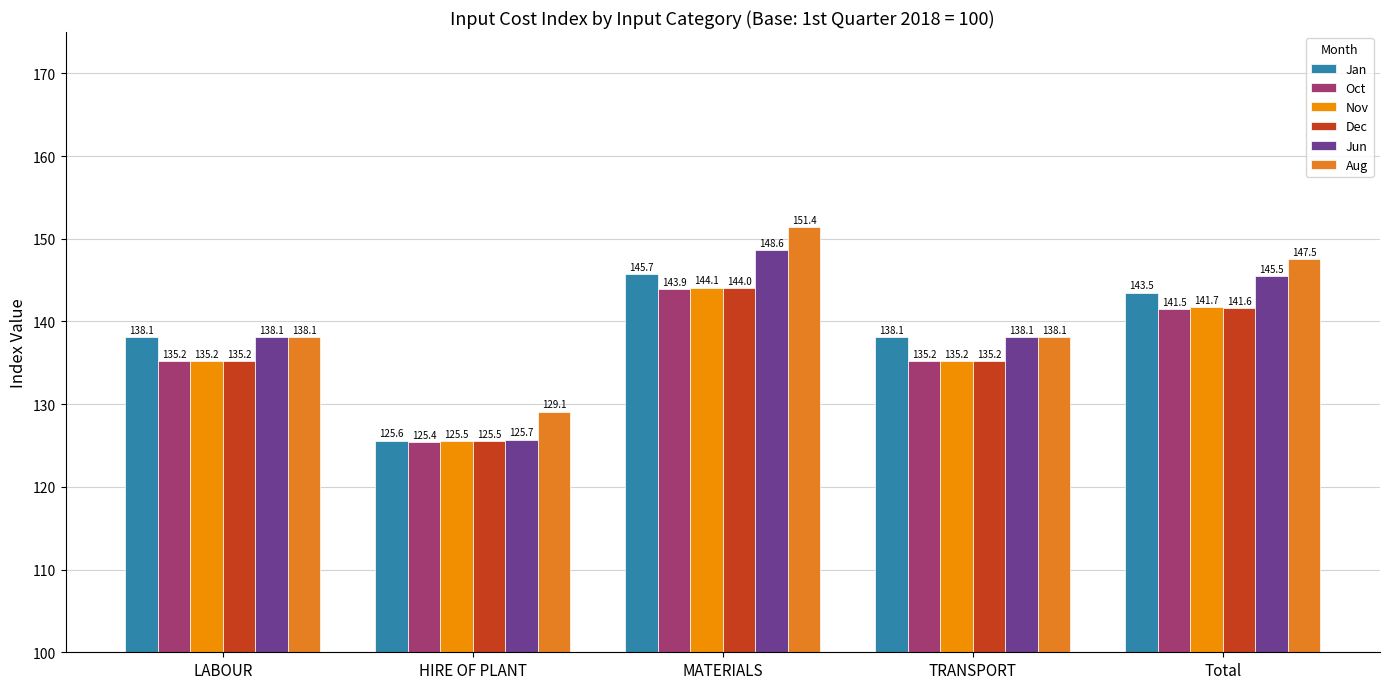

What position from the left is LABOUR?

1